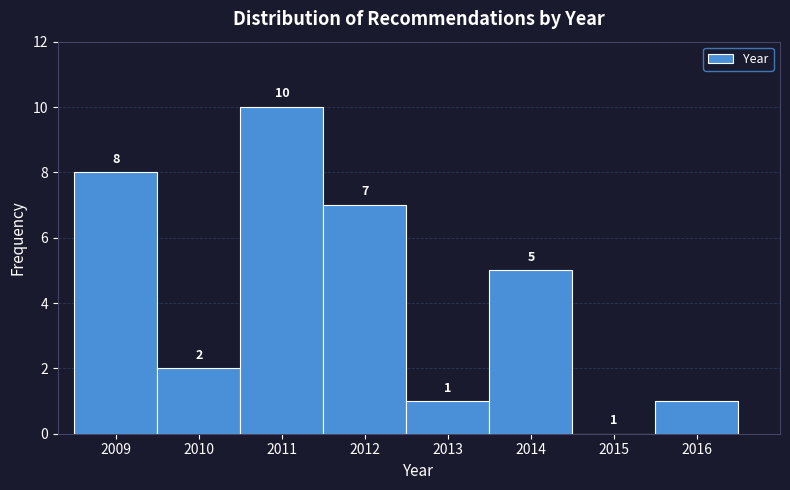

Over which range of the x-axis is the bar tallest?

2010.5 to 2011.5